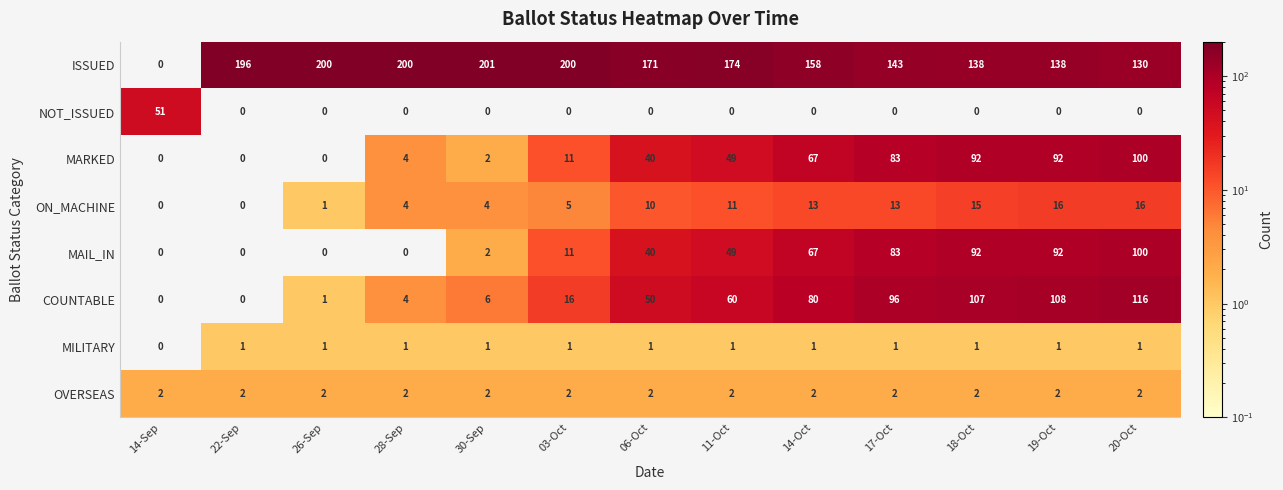

Is it true that NOT_ISSUED equals 0 at 26-Sep?

True